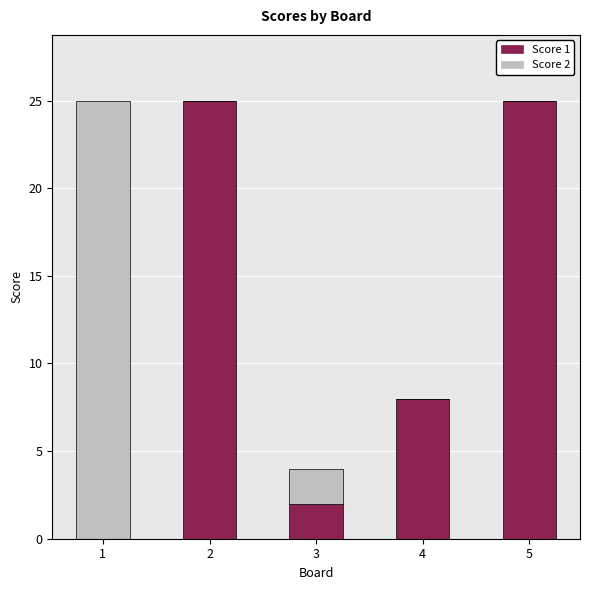

What is the total value across all series at 5?

25